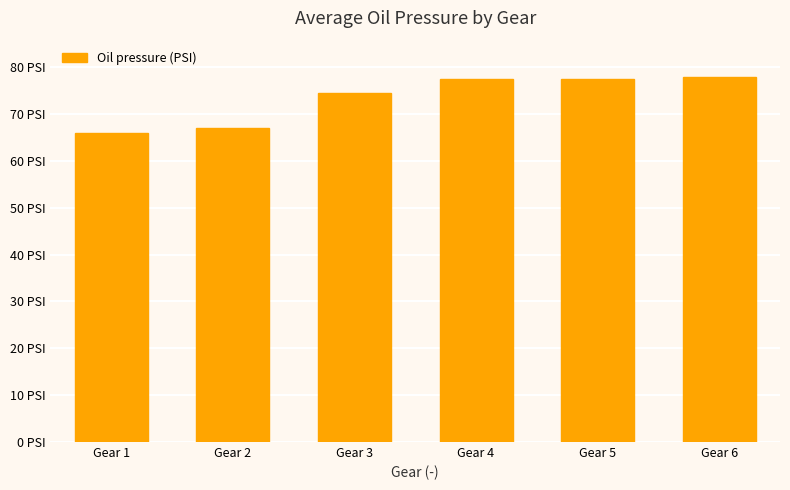

Which label corresponds to the smallest value in the chart?

Gear 1